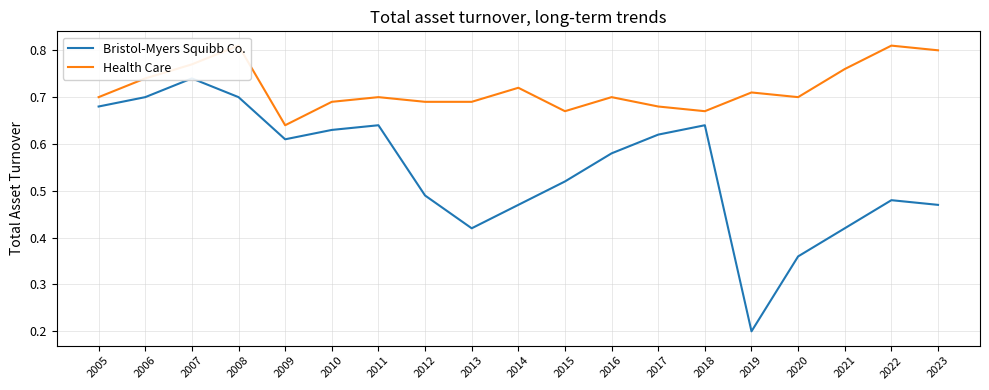

True or false: Health Care has more than 0 points higher than both neighbors.

True